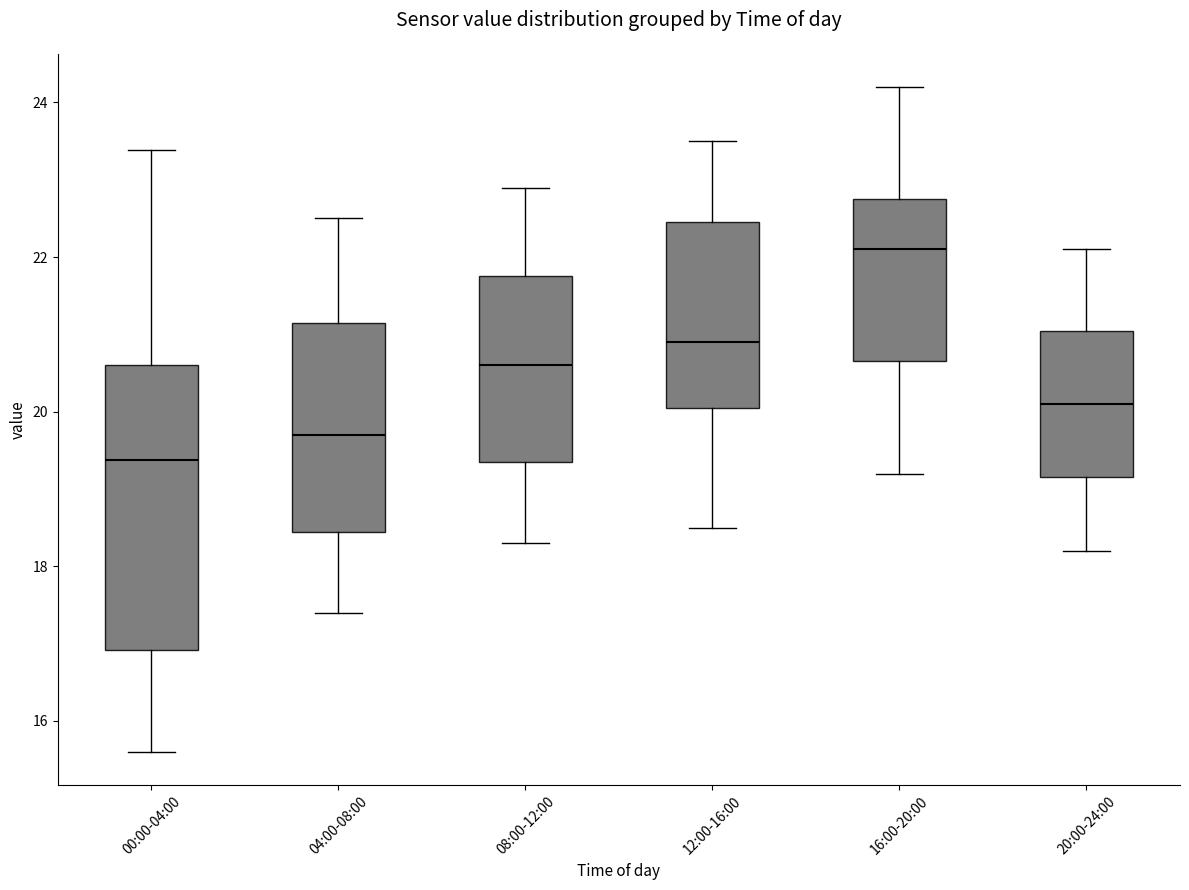

Which box is the tallest, from its lower edge to its upper edge?

00:00-04:00